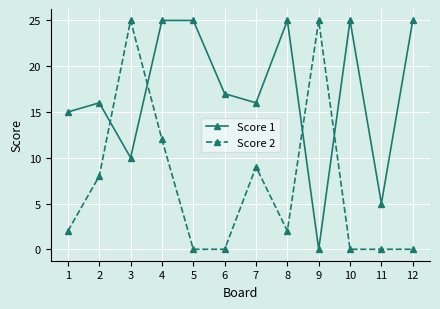

The value of Score 1 at 9 is 0. True or false?

True